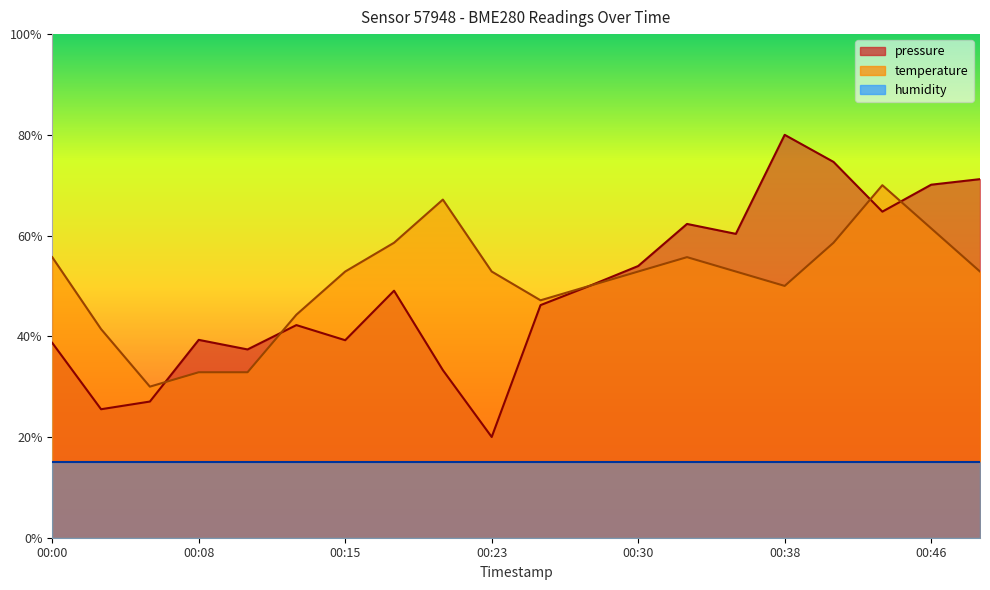

What is the sum of the temperature values at 00:00 and 00:05?

85.7